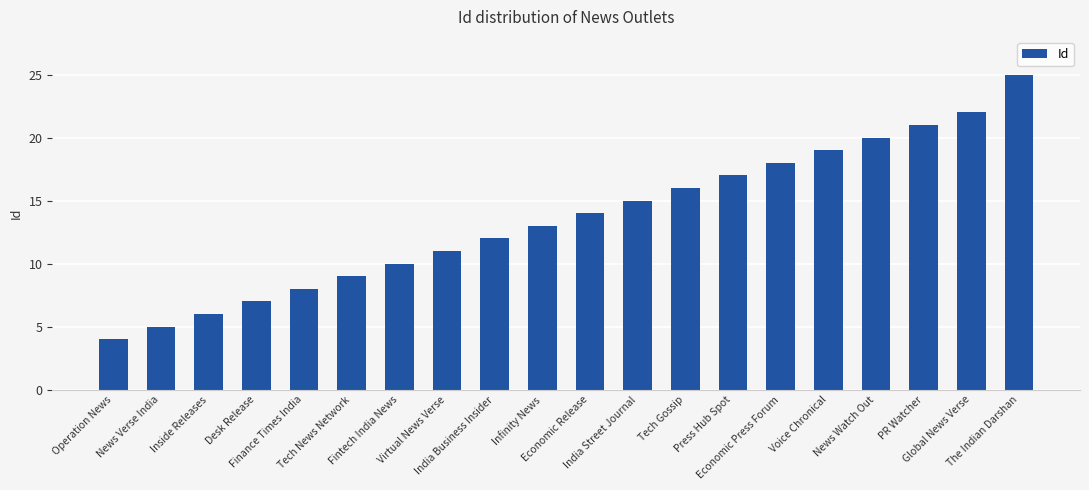

Reading left to right, transcribe all the data shown in this chart.

4	5	6	7	8	9	10	11	12	13	14	15	16	17	18	19	20	21	22	25